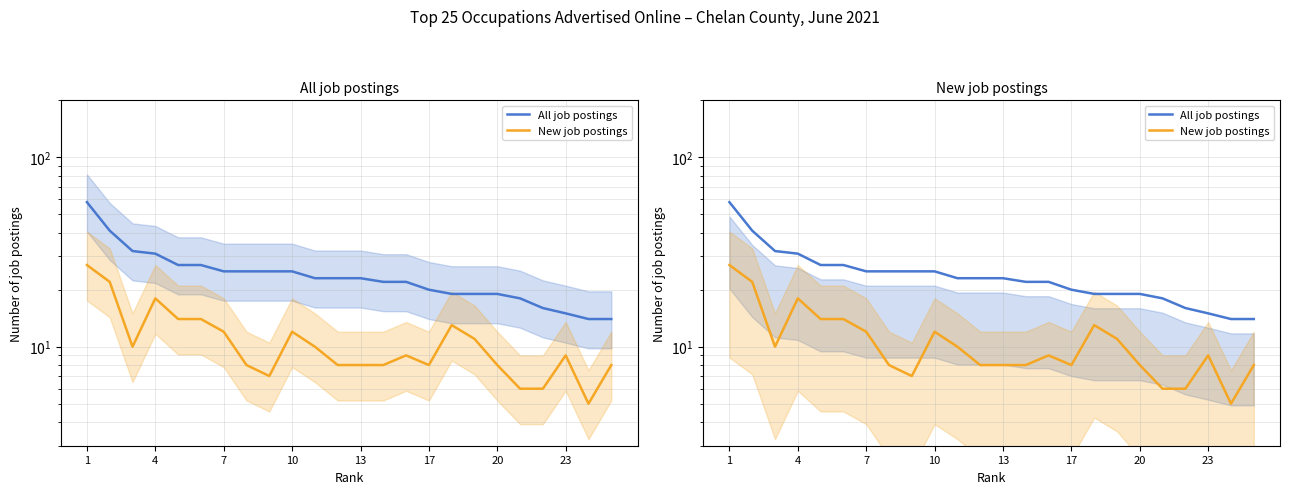

How many data points in All job postings are less than 23?

11